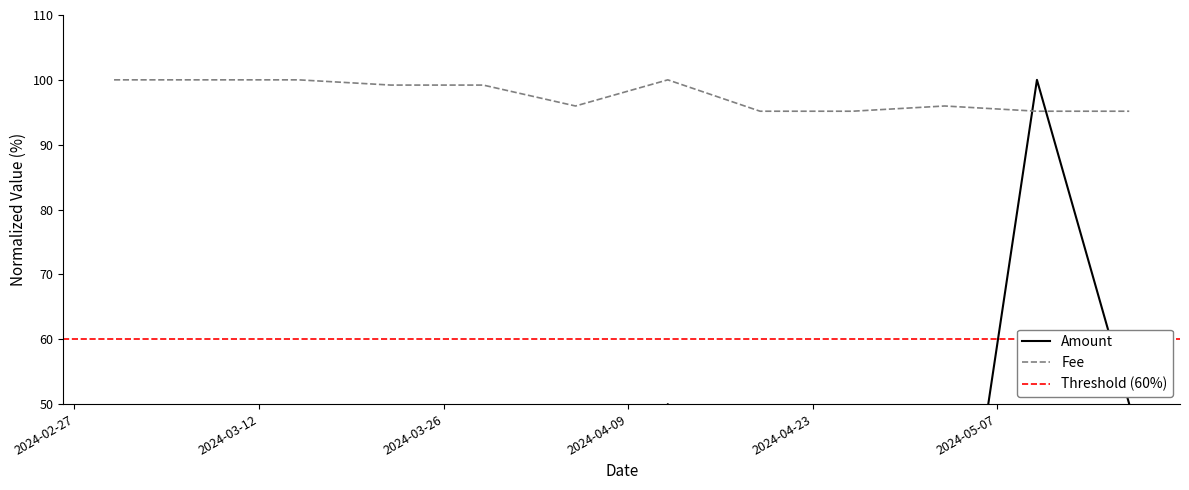

How many data points in Fee are above 99?

6